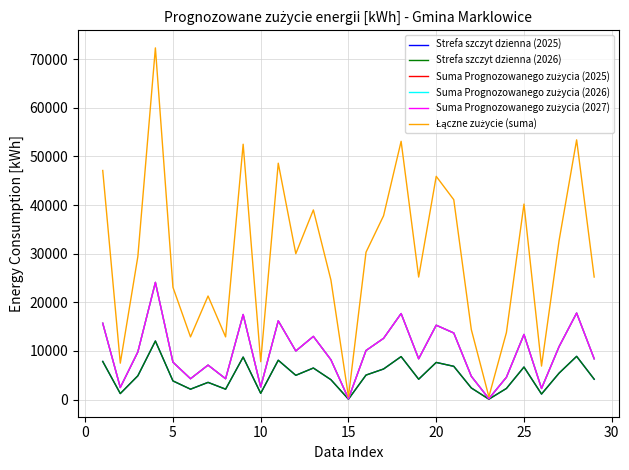

Which series has the largest total across all categories?

Łączne zużycie (suma)